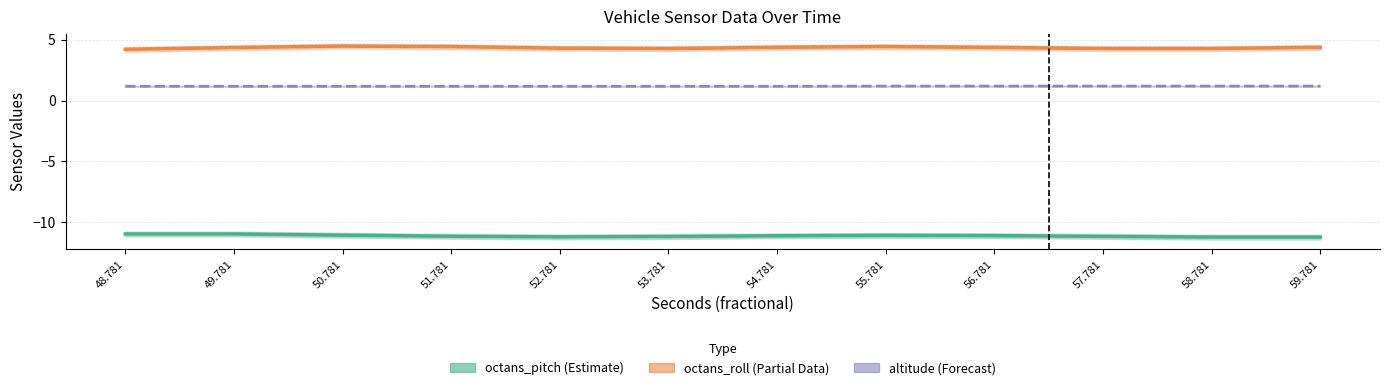

Count the altitude values in the range 1 to 2.

12